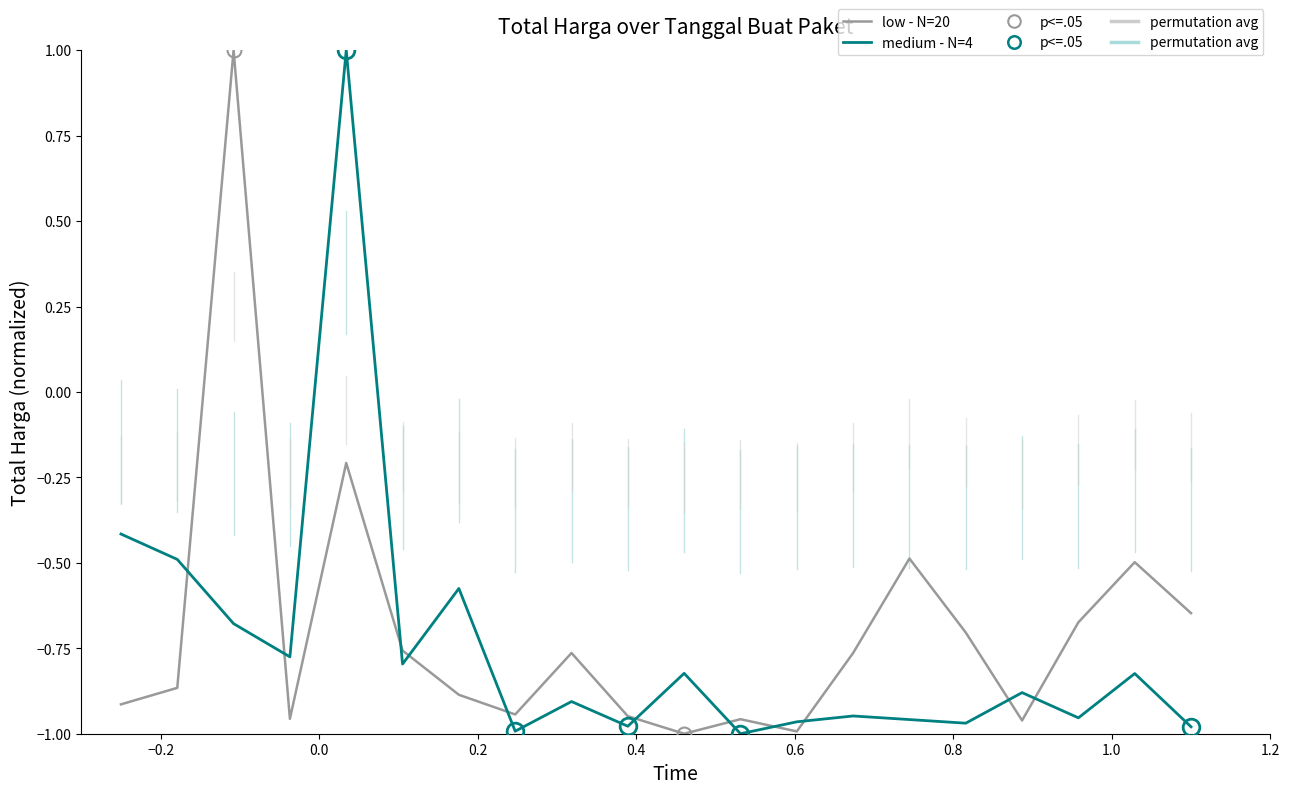

Count the low - N=20 values in the range 0 to 1.

1